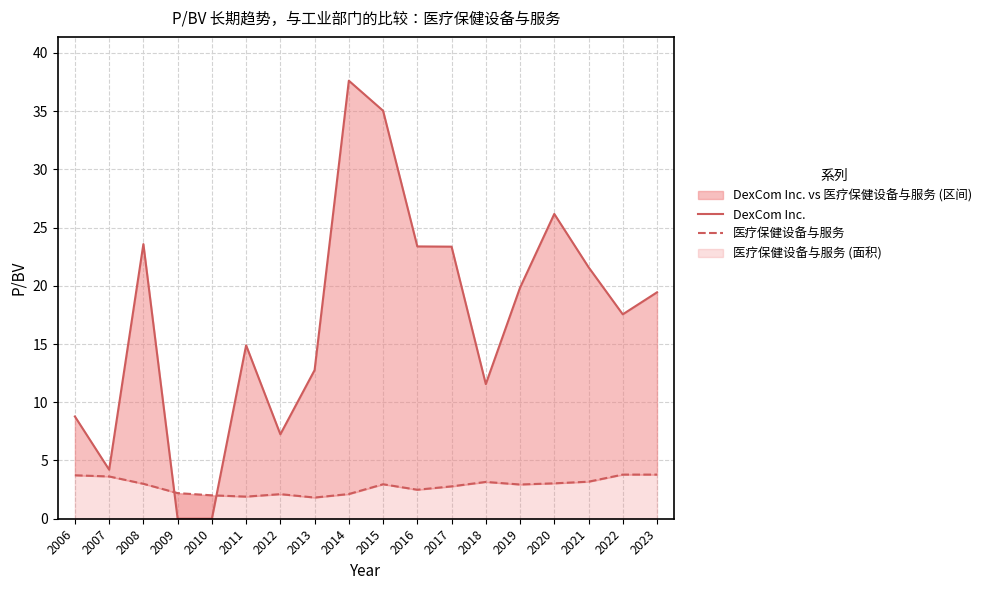

At which category does the chart reach its peak across all series?

2014